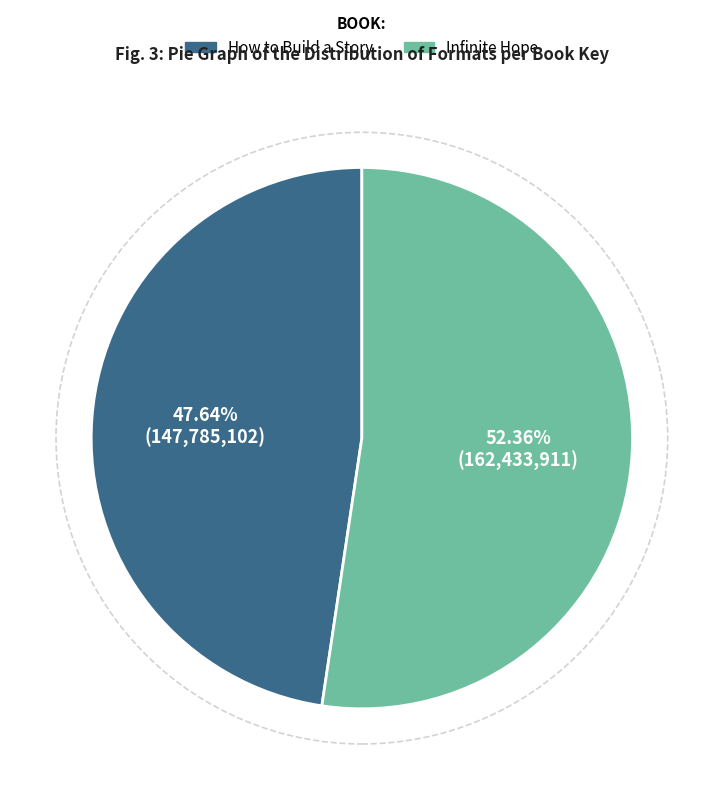

Rank the categories by value from highest to lowest.

Infinite Hope, How to Build a Story